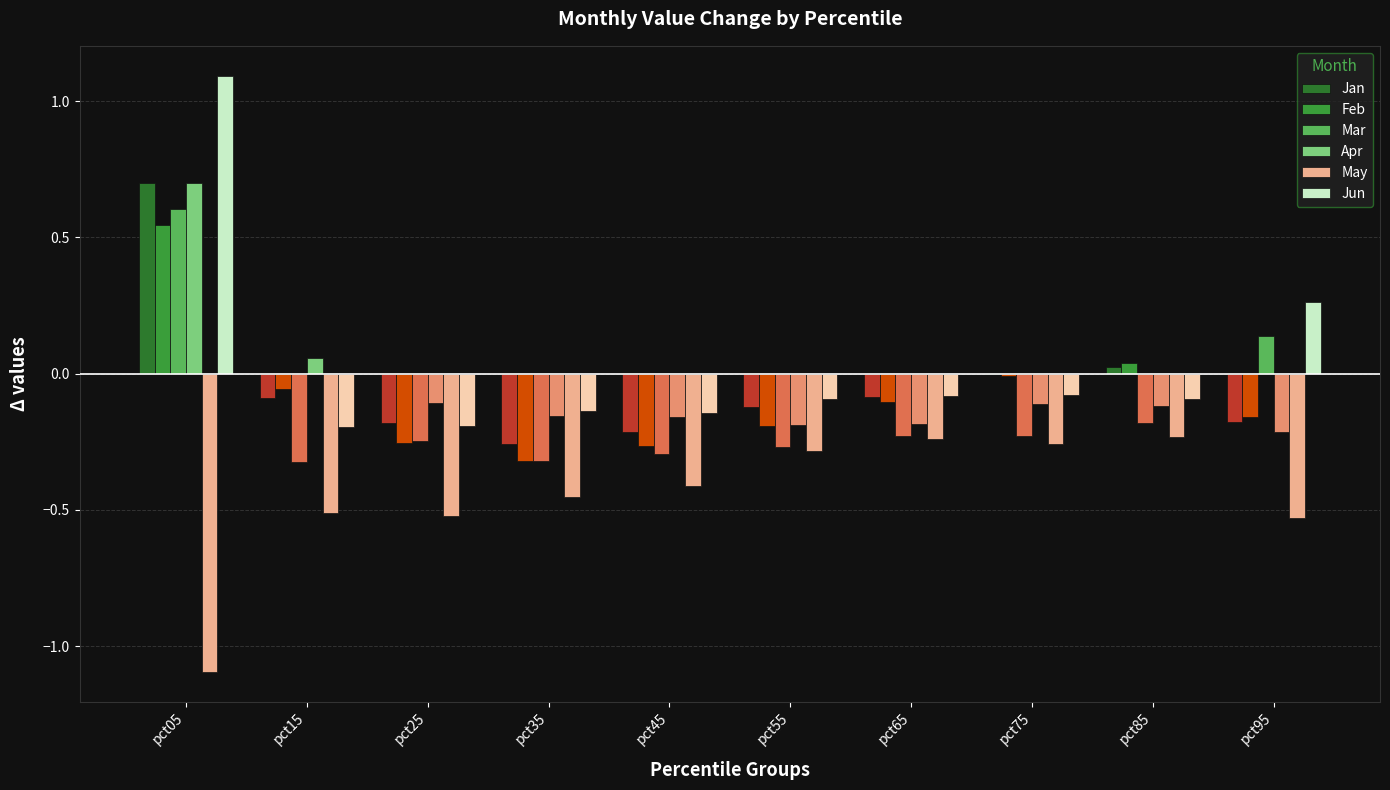

Which label corresponds to the largest value in the chart?

pct05